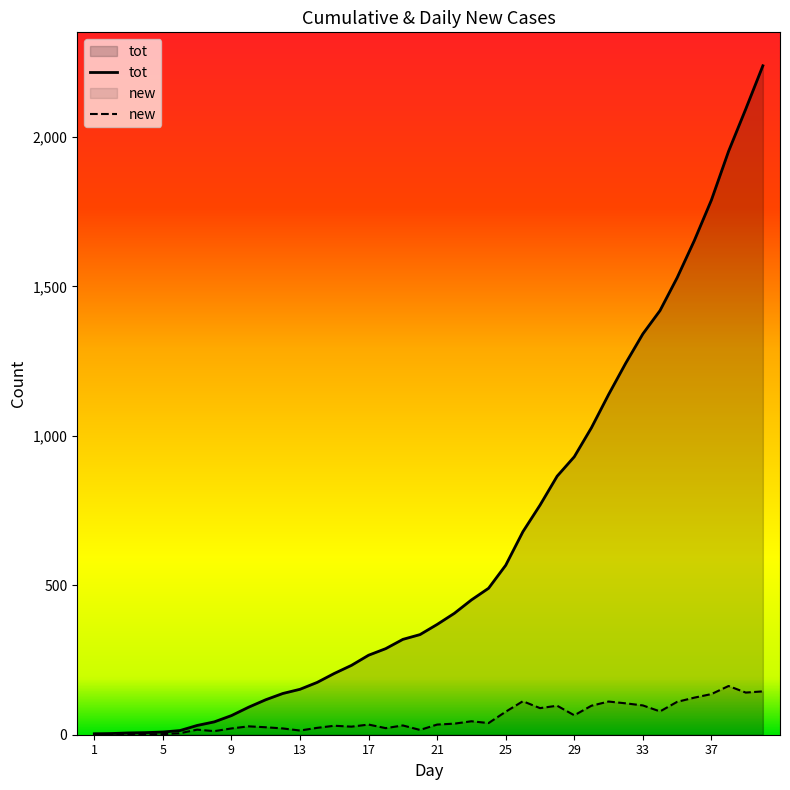

Reading right to left, list all the values displayed in this chart.

new: 40=145	39=141	38=163	37=136	36=124	35=110	34=78	33=98	32=105	31=111	30=97	29=65	28=97	27=89	26=112	25=77	24=39	23=45	22=37	21=34	20=16	19=31	18=22	17=34	16=27	15=30	14=23	13=14	12=21	11=25	10=28	9=21	8=12	7=17	6=5	5=2	4=1	3=2	2=1	1=3
tot: 40=2238	39=2093	38=1952	37=1789	36=1653	35=1529	34=1419	33=1341	32=1243	31=1138	30=1027	29=930	28=865	27=768	26=679	25=567	24=490	23=451	22=406	21=369	20=335	19=319	18=288	17=266	16=232	15=205	14=175	13=152	12=138	11=117	10=92	9=64	8=43	7=31	6=14	5=9	4=7	3=6	2=4	1=3